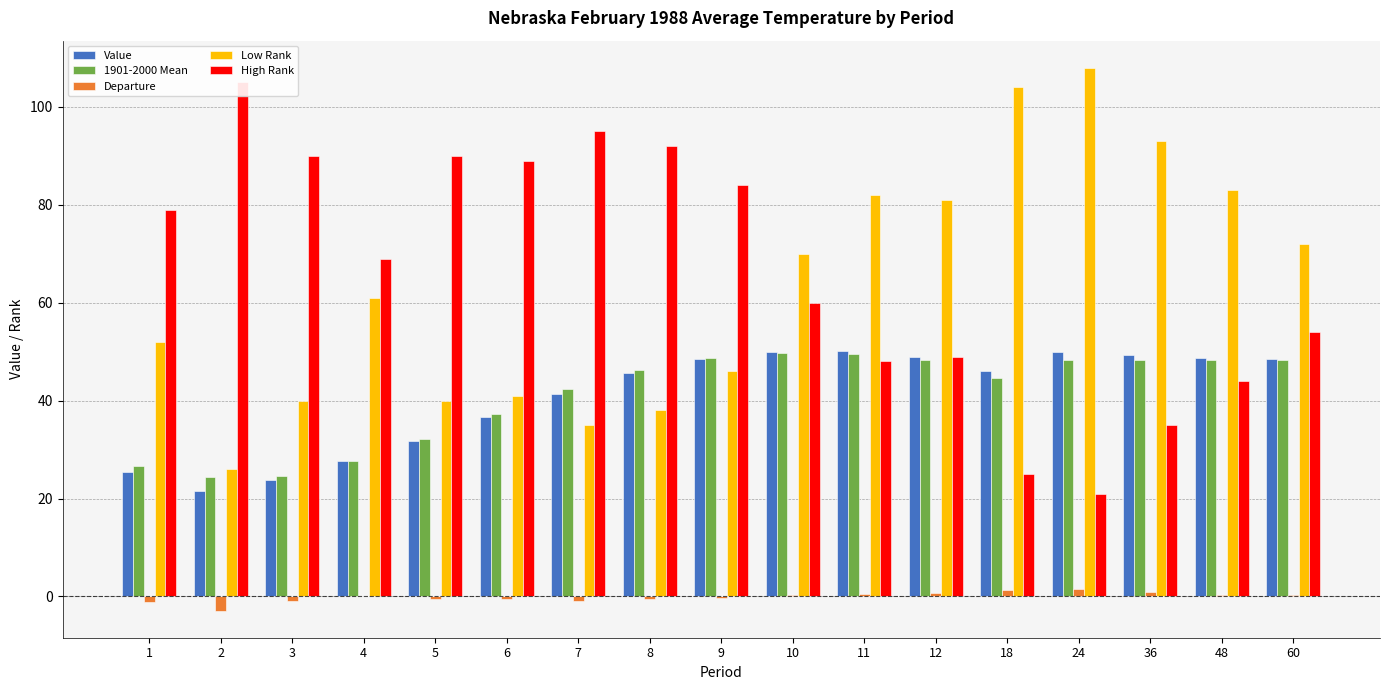

What is the value of the Departure bar at the 3rd from the left?

-0.9